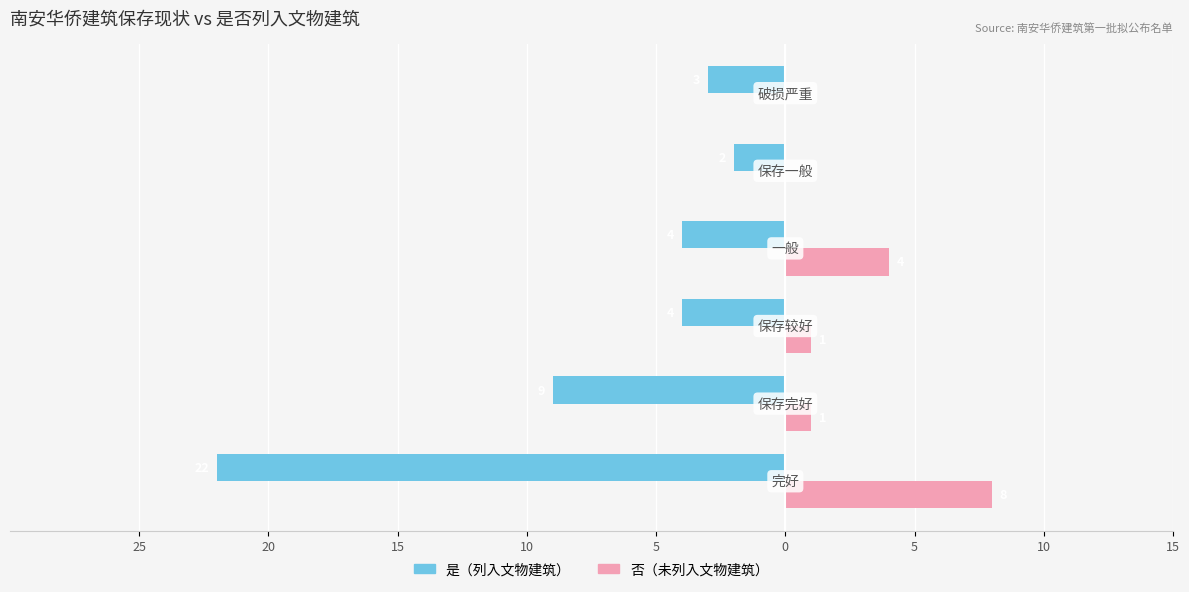

What are all the series names shown in the legend?

是（列入文物建筑）, 否（未列入文物建筑）